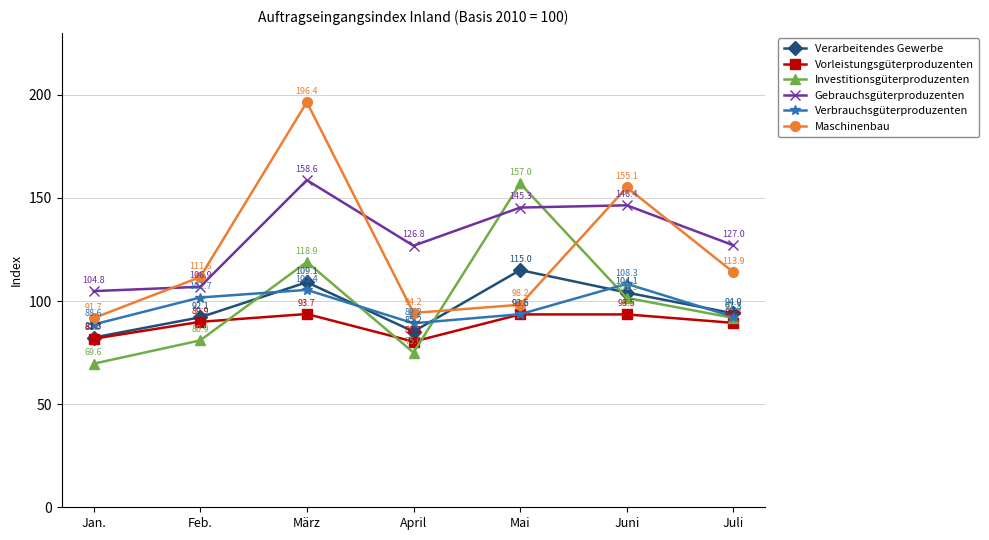

Count the number of categories in the chart.

7